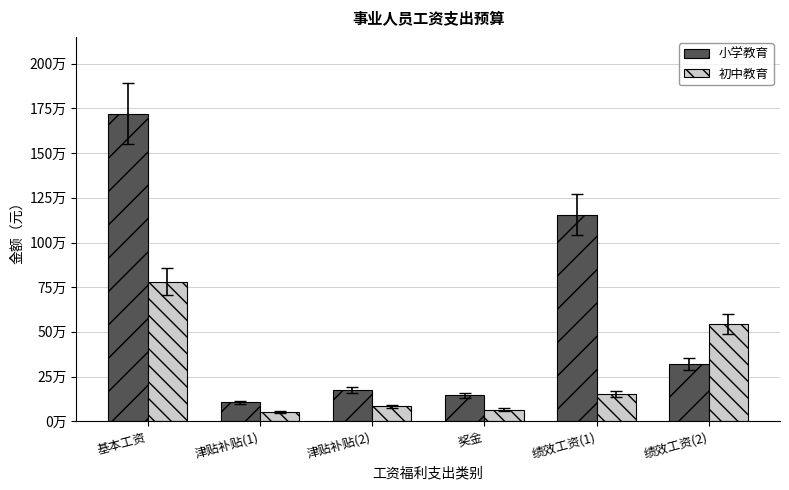

What is the value of the 初中教育 bar at the 4th from the left?

65149